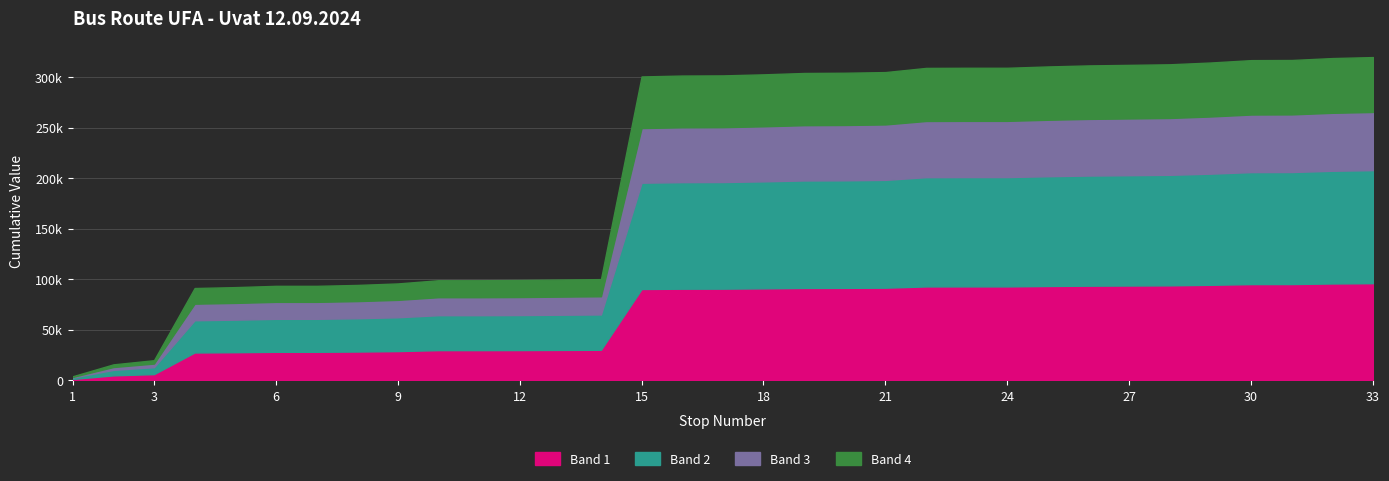

What is the change in value from 18 to 32?

+16115